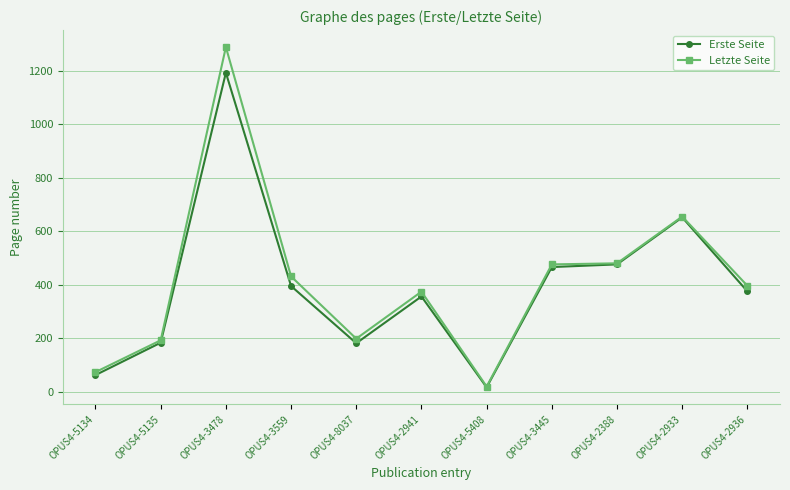

What is the label of the 9th point from the left?

OPUS4-2388